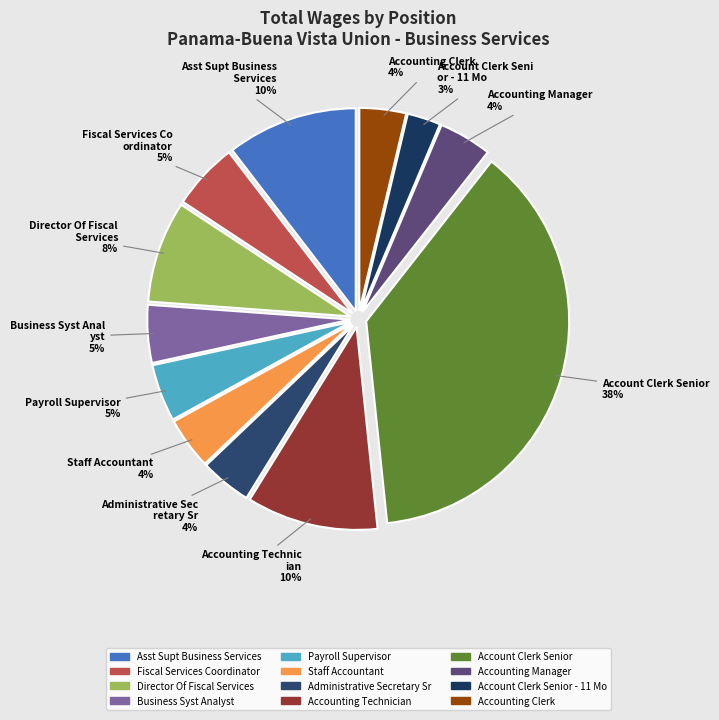

How many segments does this pie chart have?

12